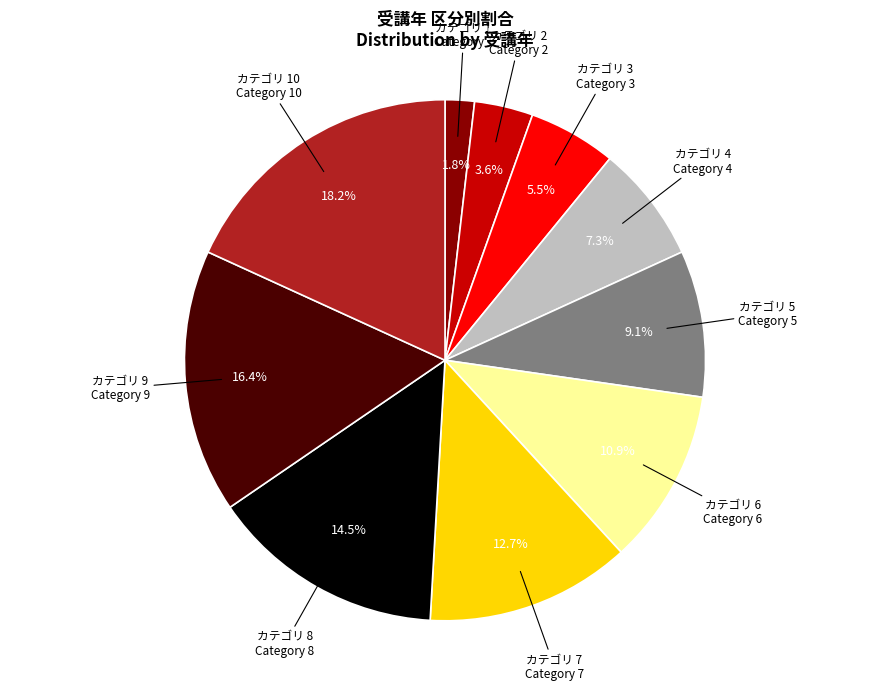

Is there any slice that represents more than half of the pie?

No